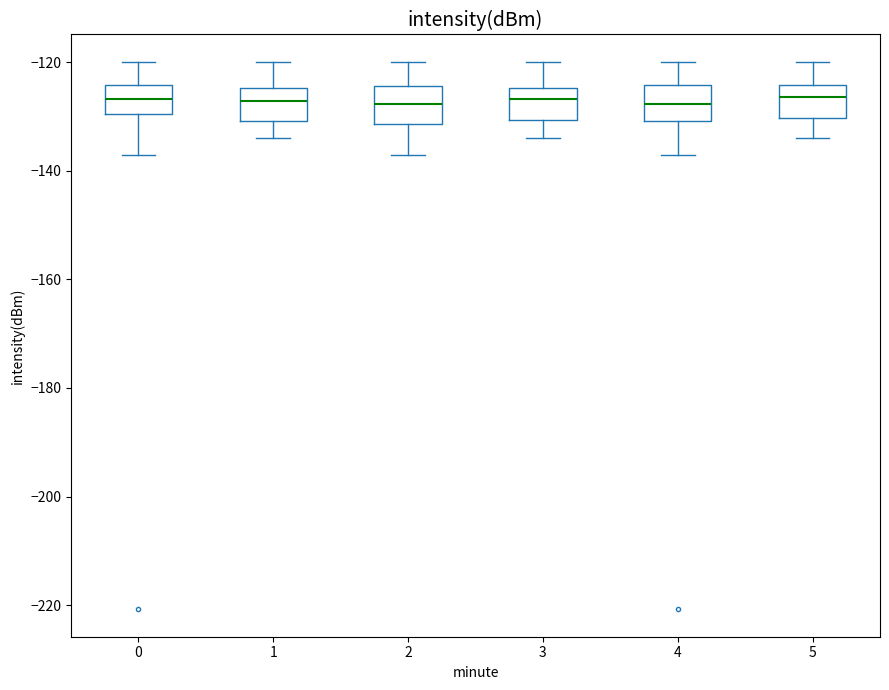

Reading left to right, read every box against the y-axis: the position of its median line, the range the box covers, and the ends of its whiskers. The values are not printed on the chart, so give them approximately, as read against the axis.

0: median -126, box -130 to -124, whiskers -138 to -120
1: median -128, box -130 to -124, whiskers -134 to -120
2: median -128, box -132 to -124, whiskers -138 to -120
3: median -126, box -130 to -124, whiskers -134 to -120
4: median -128, box -130 to -124, whiskers -138 to -120
5: median -126, box -130 to -124, whiskers -134 to -120